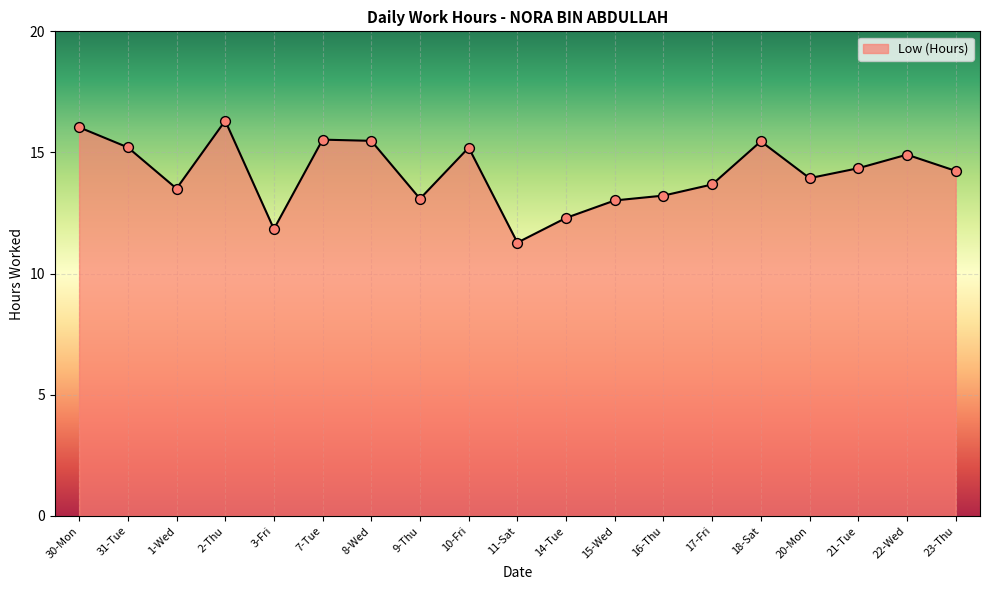

Which has a higher value, 18-Sat or 17-Fri?

18-Sat